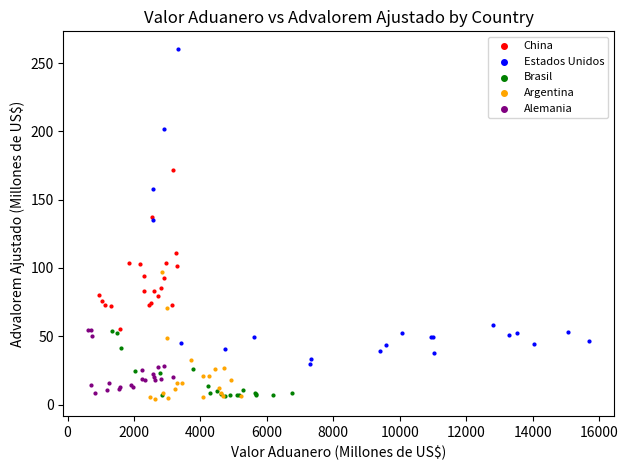

Which series contains the highest Y value?

Estados Unidos